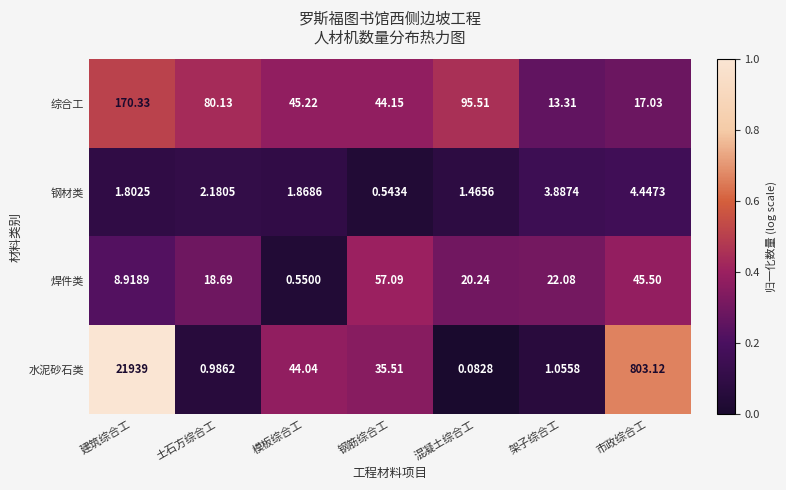

Which label corresponds to the smallest value in the chart?

混凝土综合工